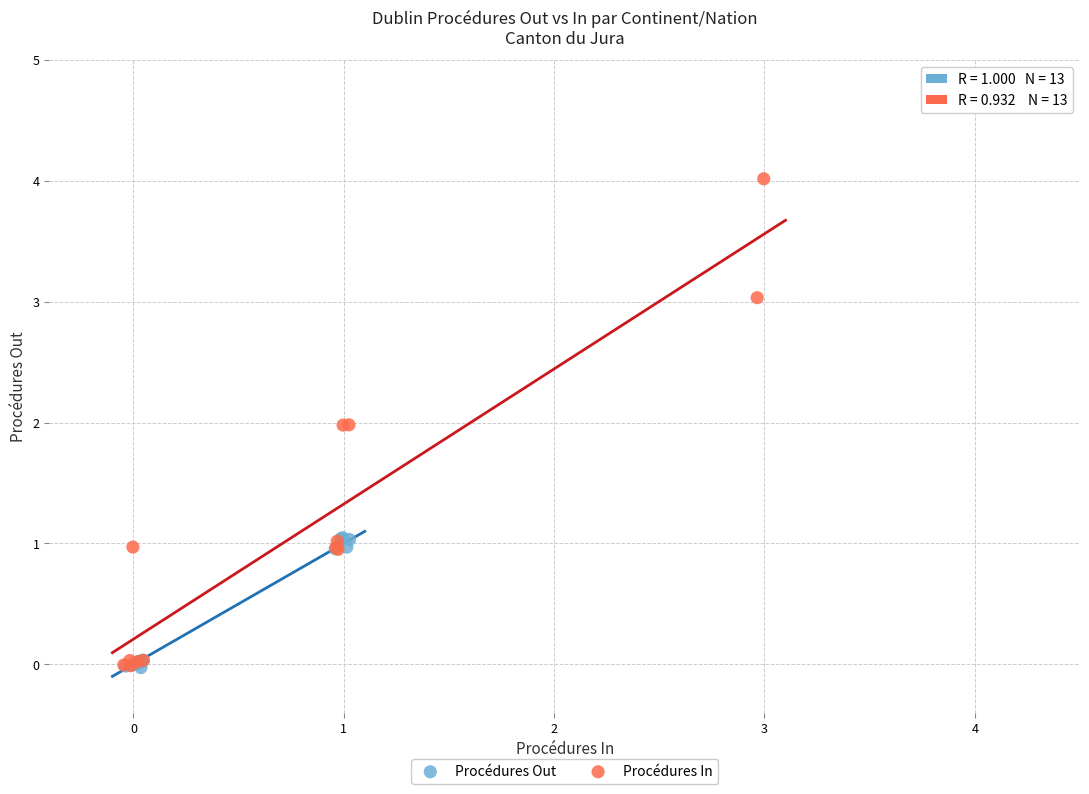

Which series reaches the maximum Y coordinate?

Procédures In